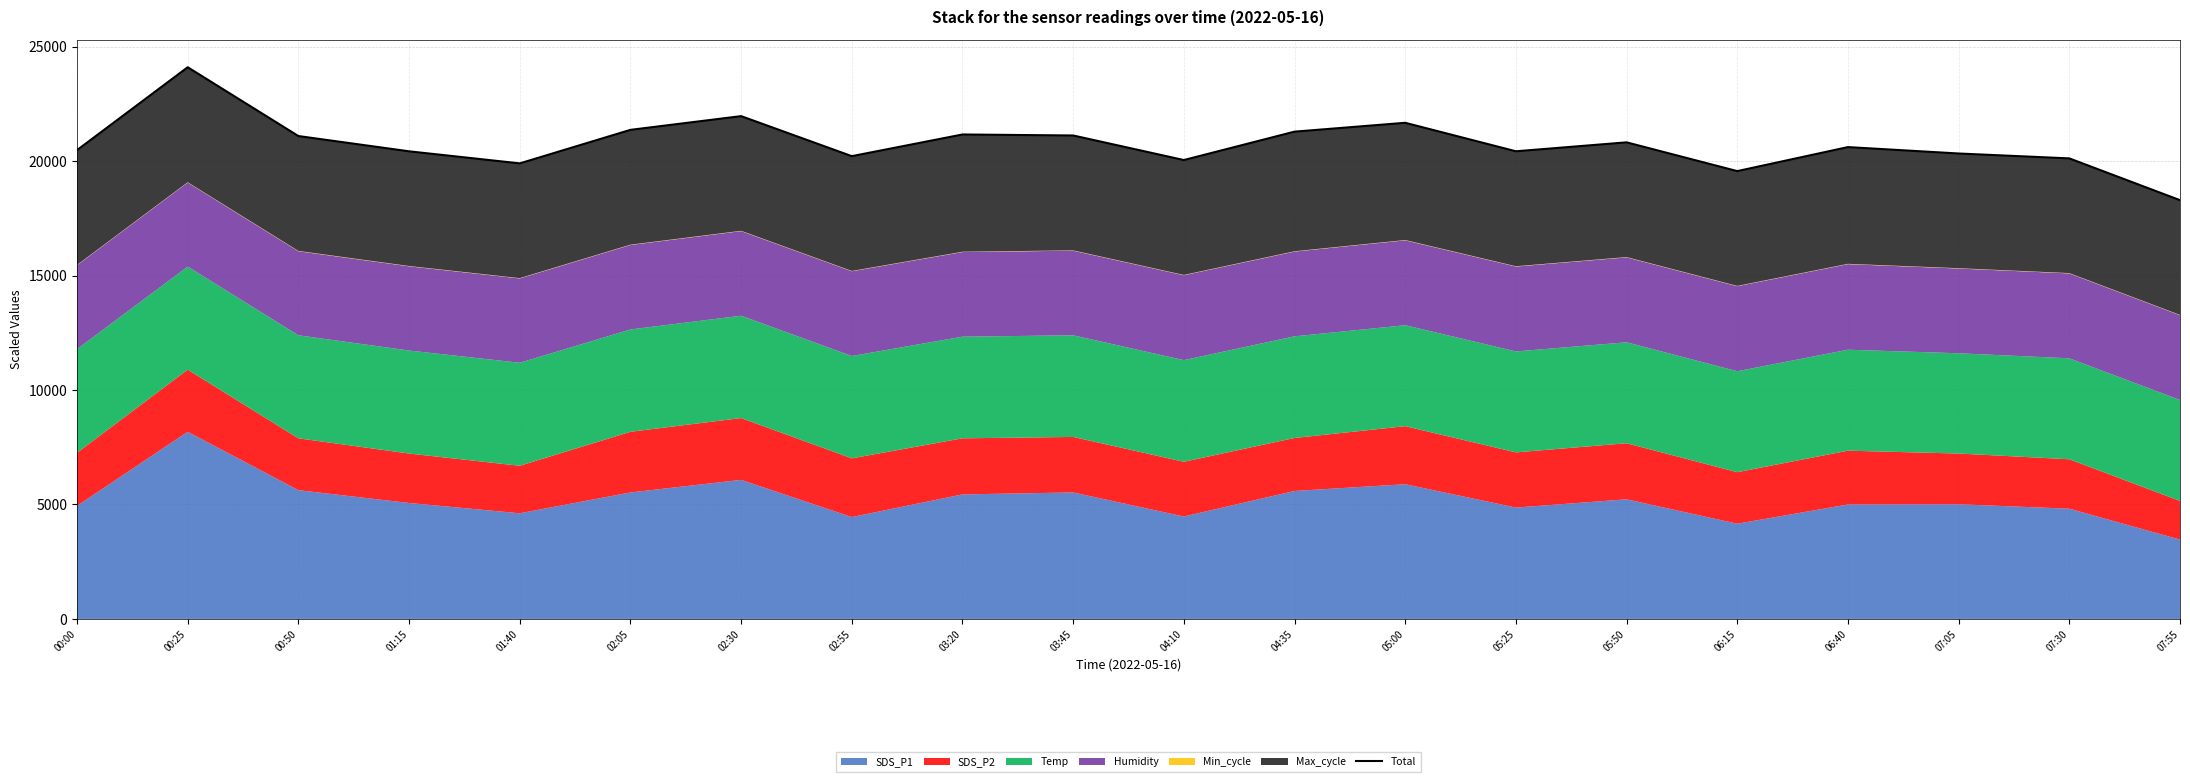

What is the label of the 11th point from the right?

03:45